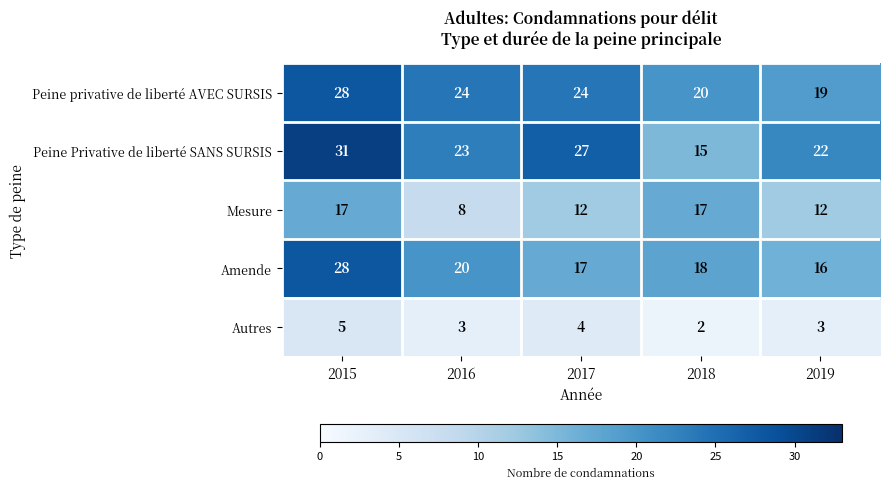

What is the difference between the Mesure values at 2016 and 2018?

9